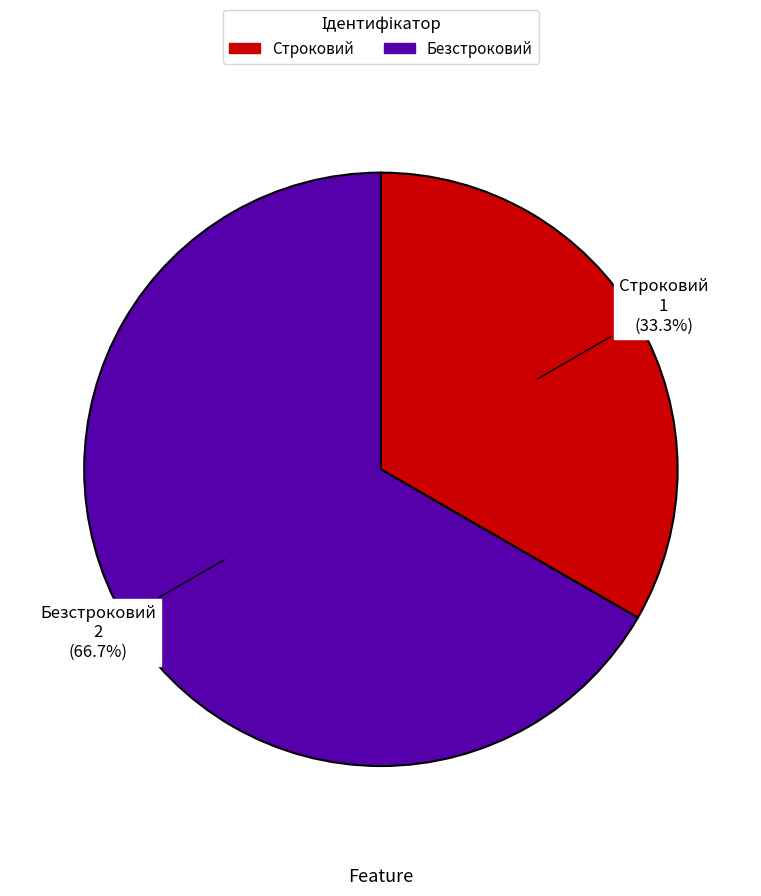

Is it true that Строковий is 33% of the pie?

True